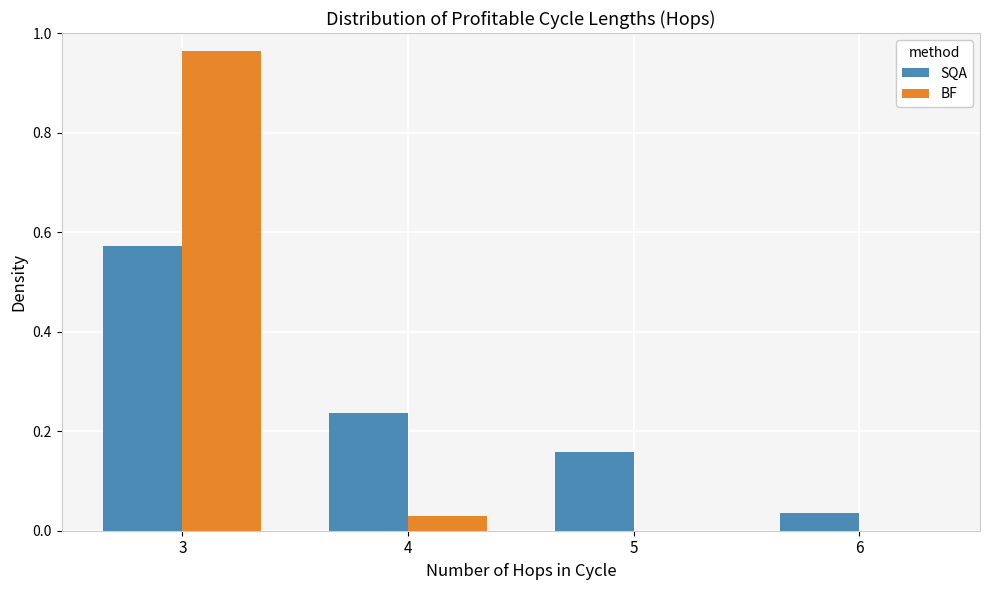

At which label does SQA reach its peak?

3